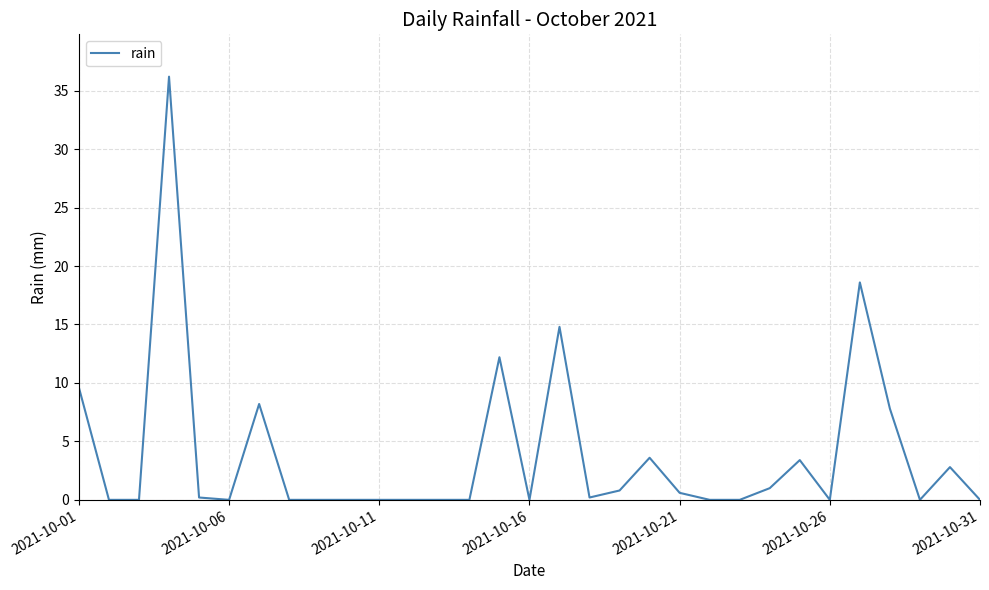

What is the difference between the maximum and minimum values?

36.2